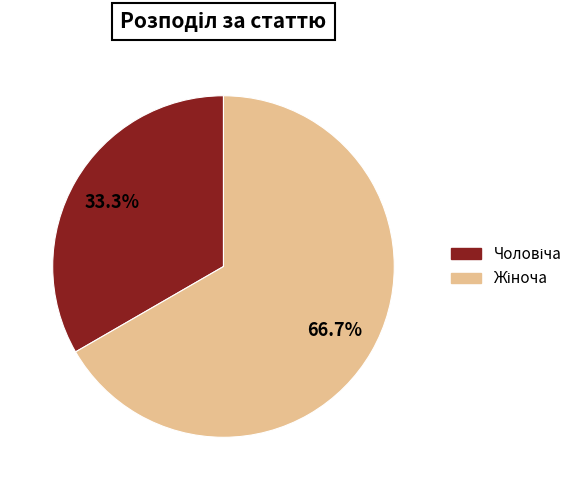

Is there any slice that represents more than half of the pie?

Yes